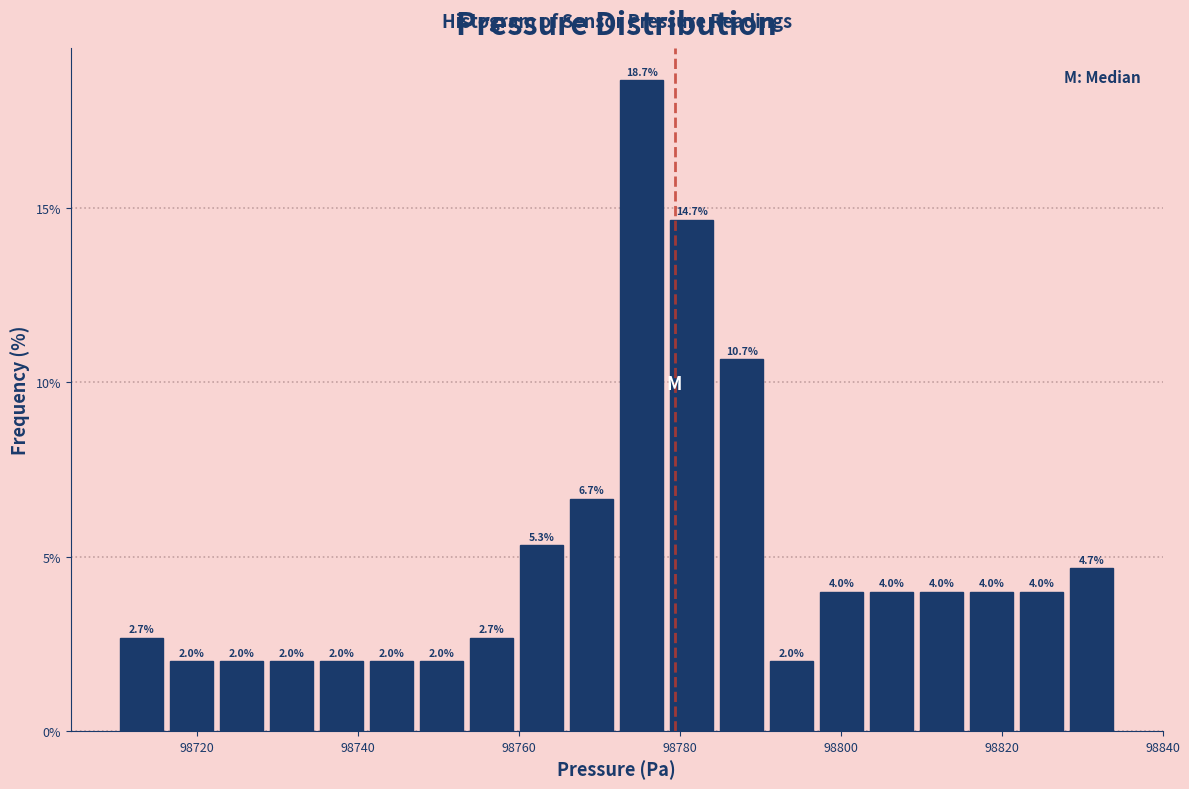

Around what value on the x-axis is the tallest bar? Give the approximate position of its centre, as read against the axis.

98776